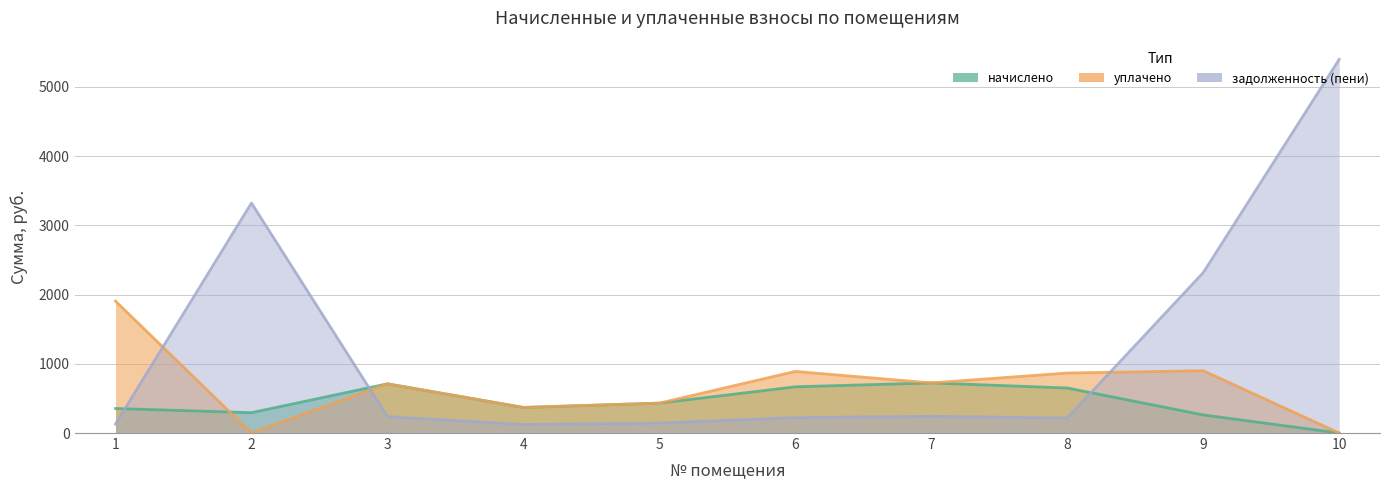

Which series changed the most between 3 and 7?

уплачено